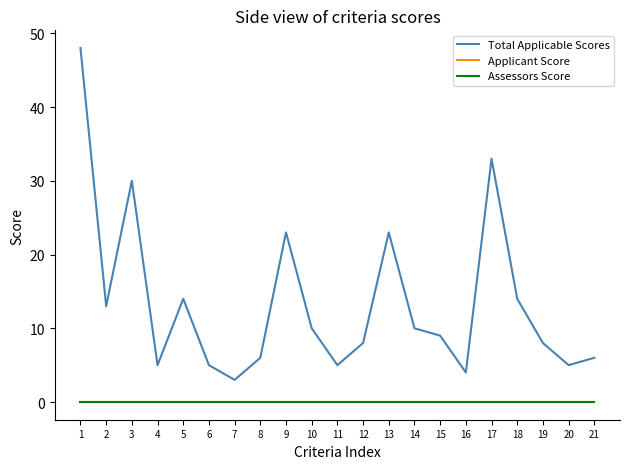

Does the chart have visible grid lines?

No